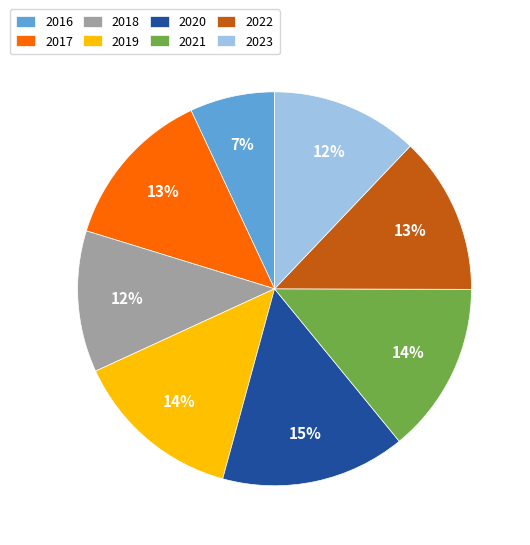

To the nearest percent, what percentage of the pie is 2021?

14%